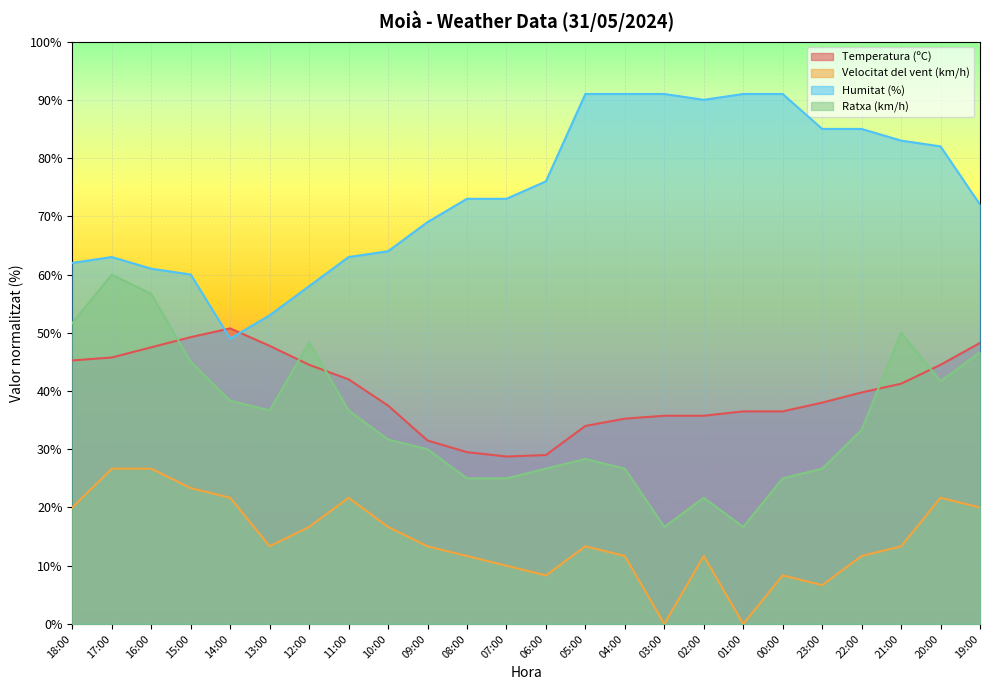

Where is the first local minimum for Ratxa (km/h)?

13:00